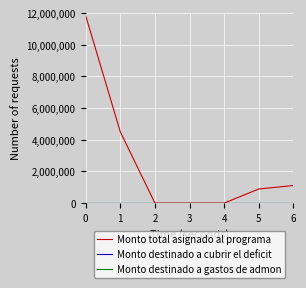

True or false: Monto total asignado al programa has a value of -7291800 at 3.

False